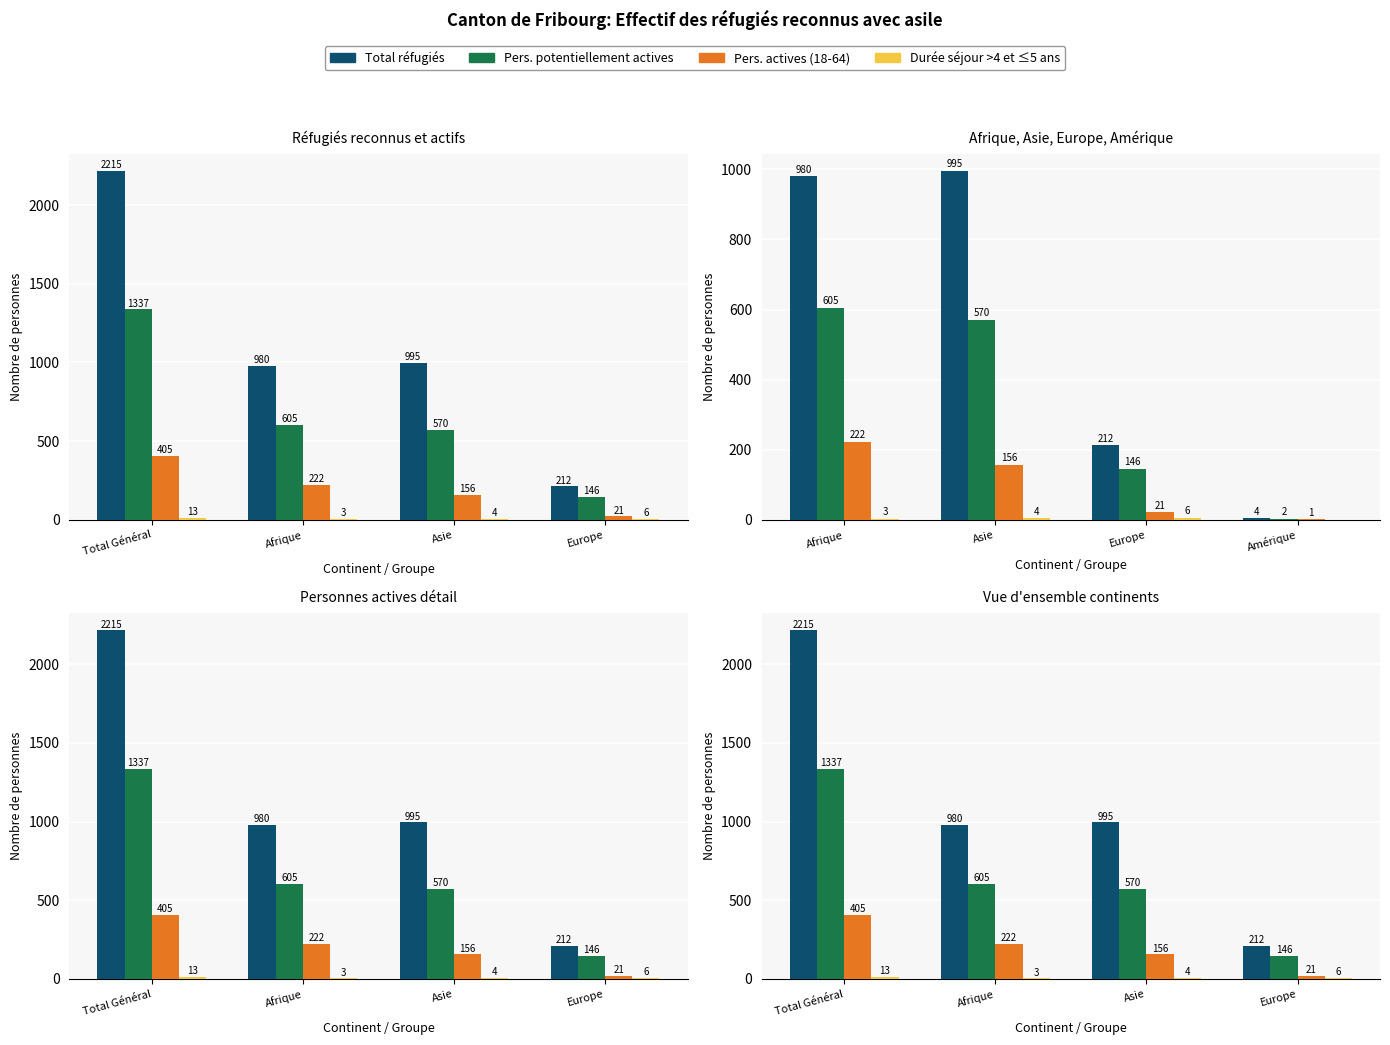

What is the sum of the Durée séjour actives values at Afrique and Total Général?

16